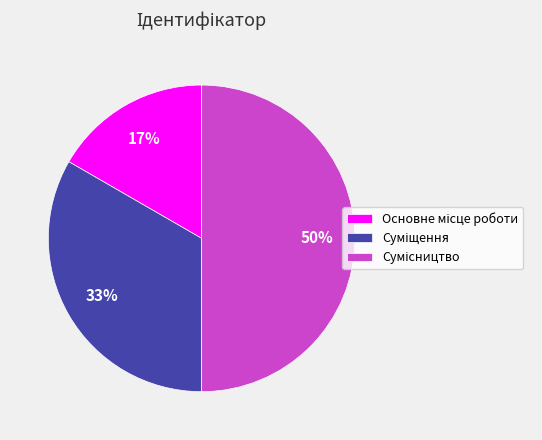

To the nearest percent, what is the difference between the largest and smallest slice percentages?

33%